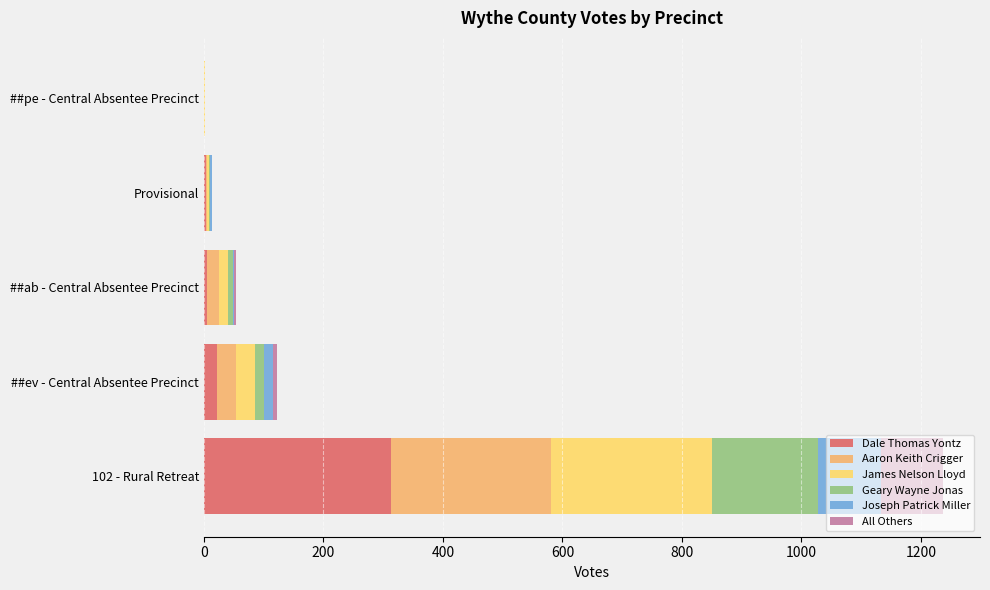

At which category is the sum across all series the highest?

102 - Rural Retreat